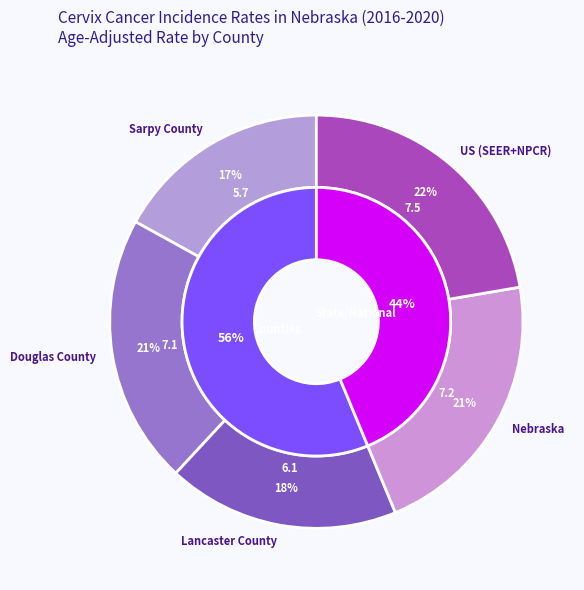

Rank the categories by value from highest to lowest.

US (SEER+NPCR), Nebraska, Douglas County, Lancaster County, Sarpy County